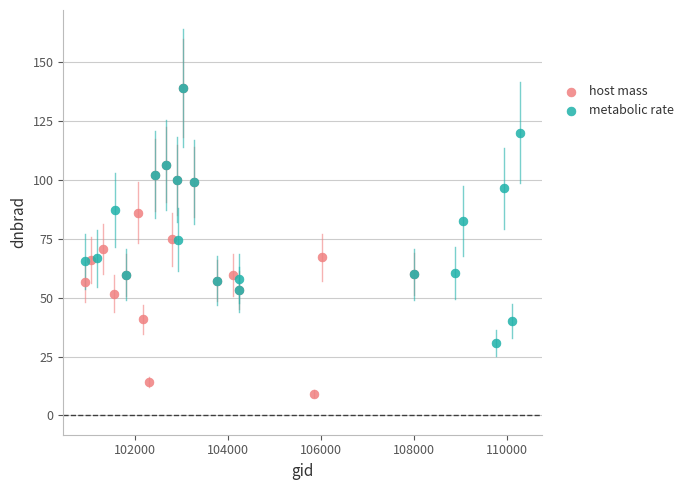

Which series has the largest Y range (max minus min)?

host mass